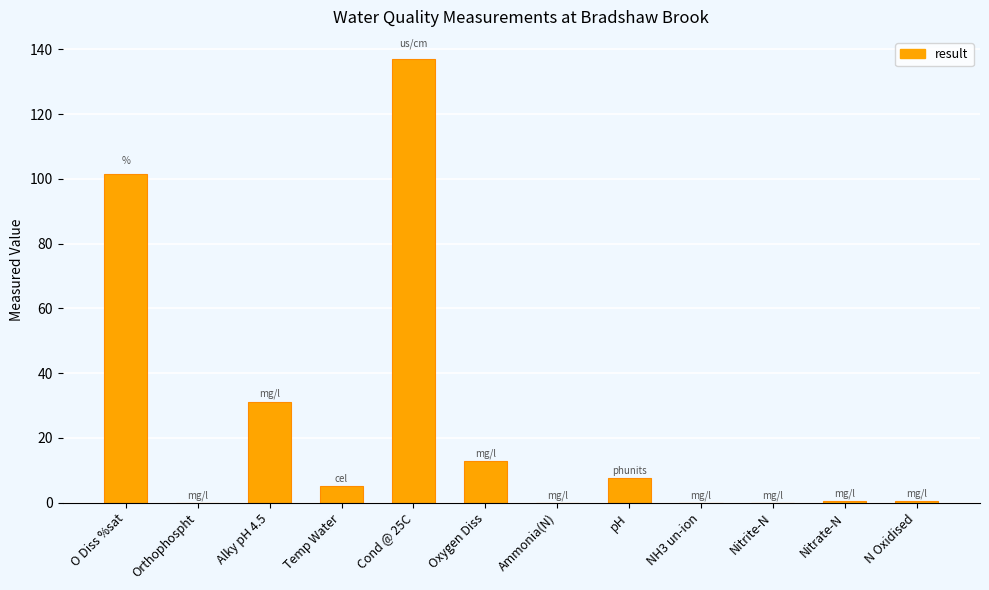

What is the approximate value at O Diss %sat?

101.5